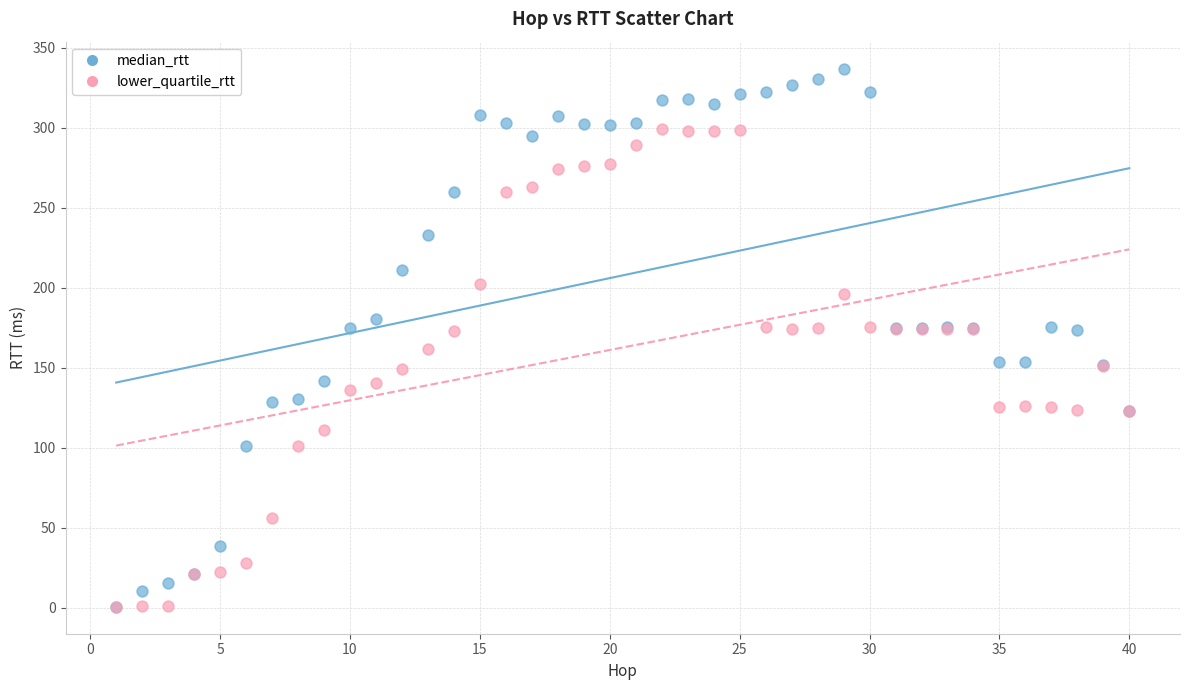

What are all the series names shown in the legend?

median_rtt, lower_quartile_rtt